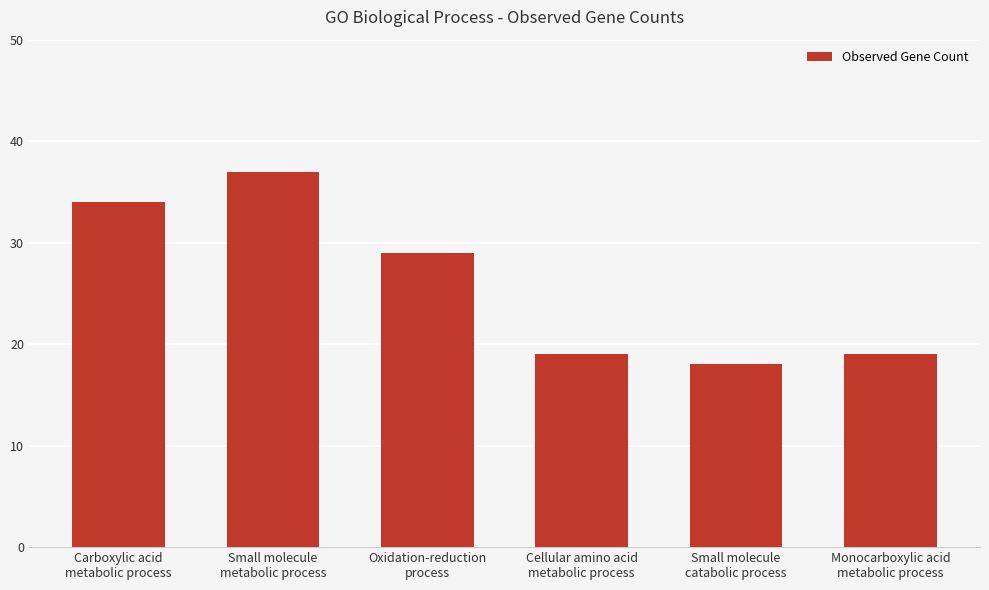

What is the average value?

26